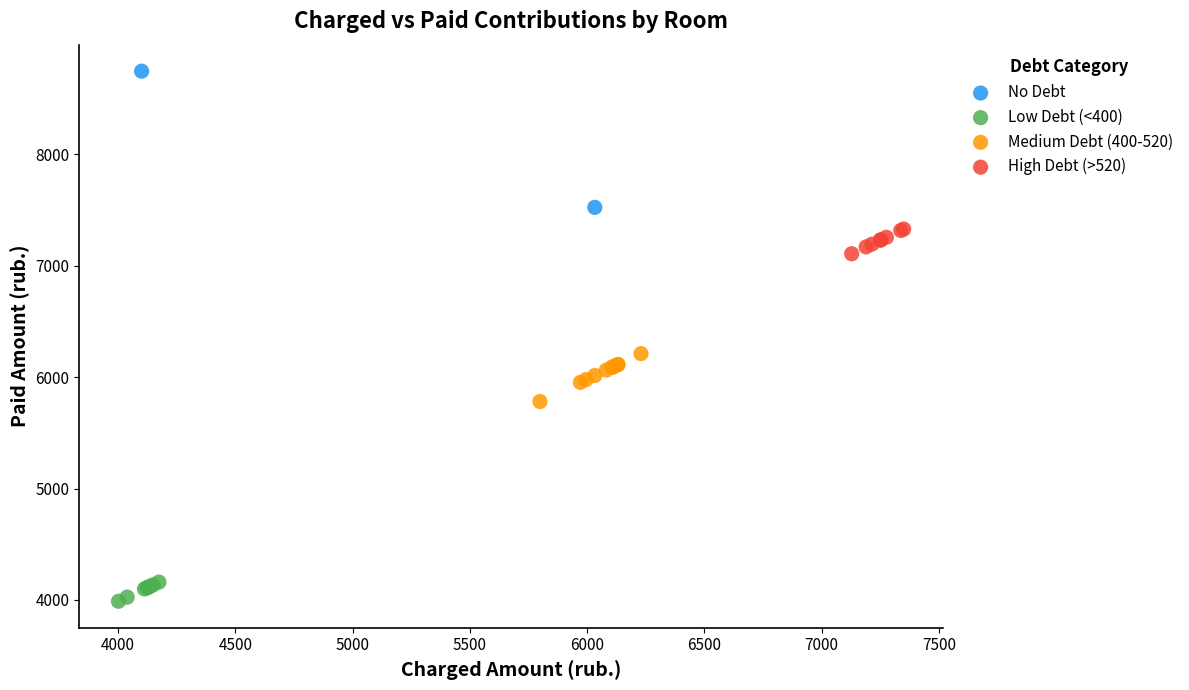

Which series contains the highest Y value?

No Debt